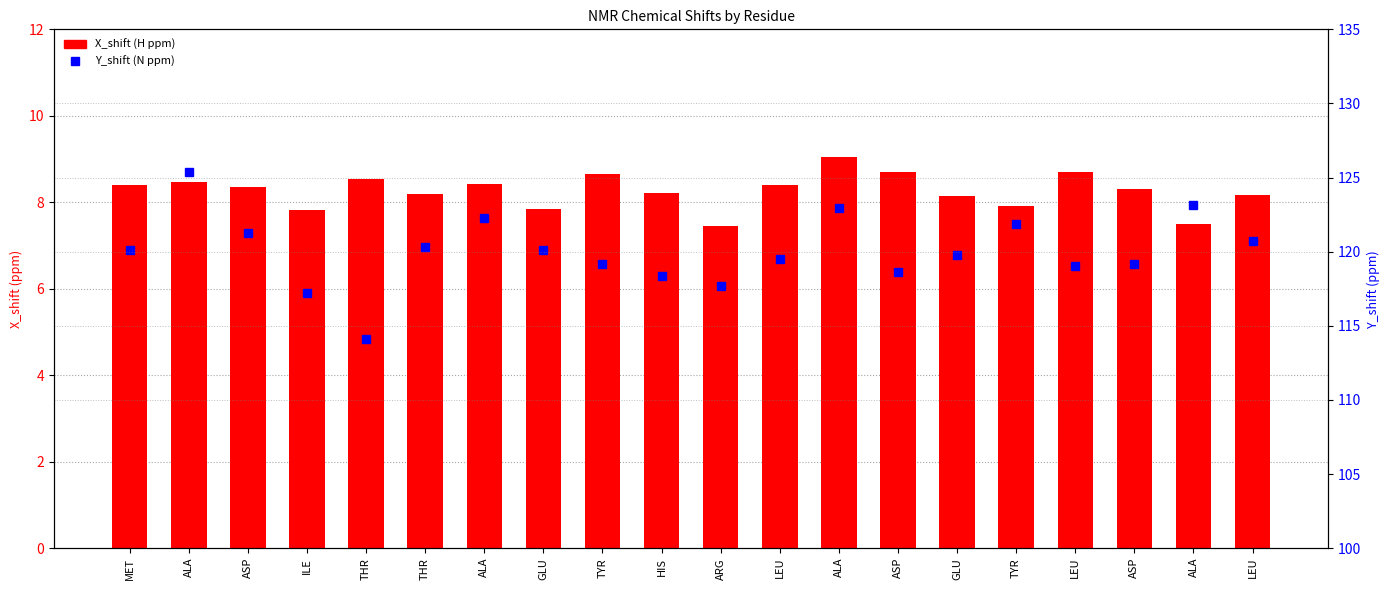

What is the highest value of the Y_shift (N ppm) series?

125.4